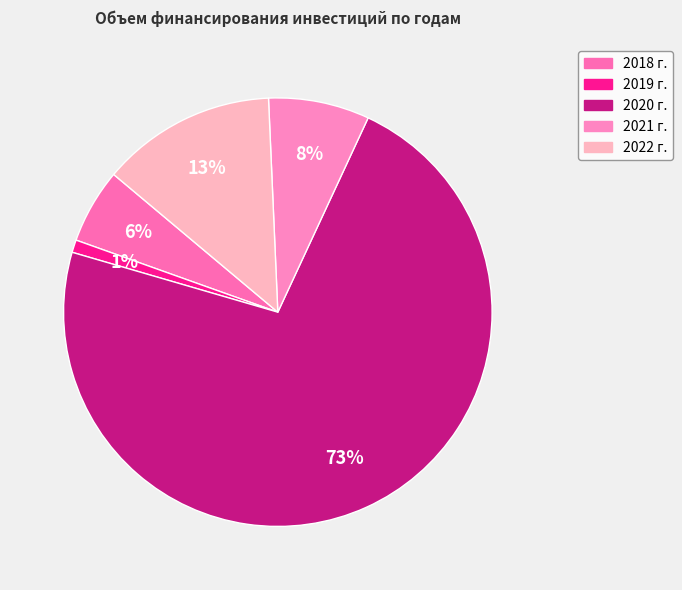

How many slices are in this pie chart?

5